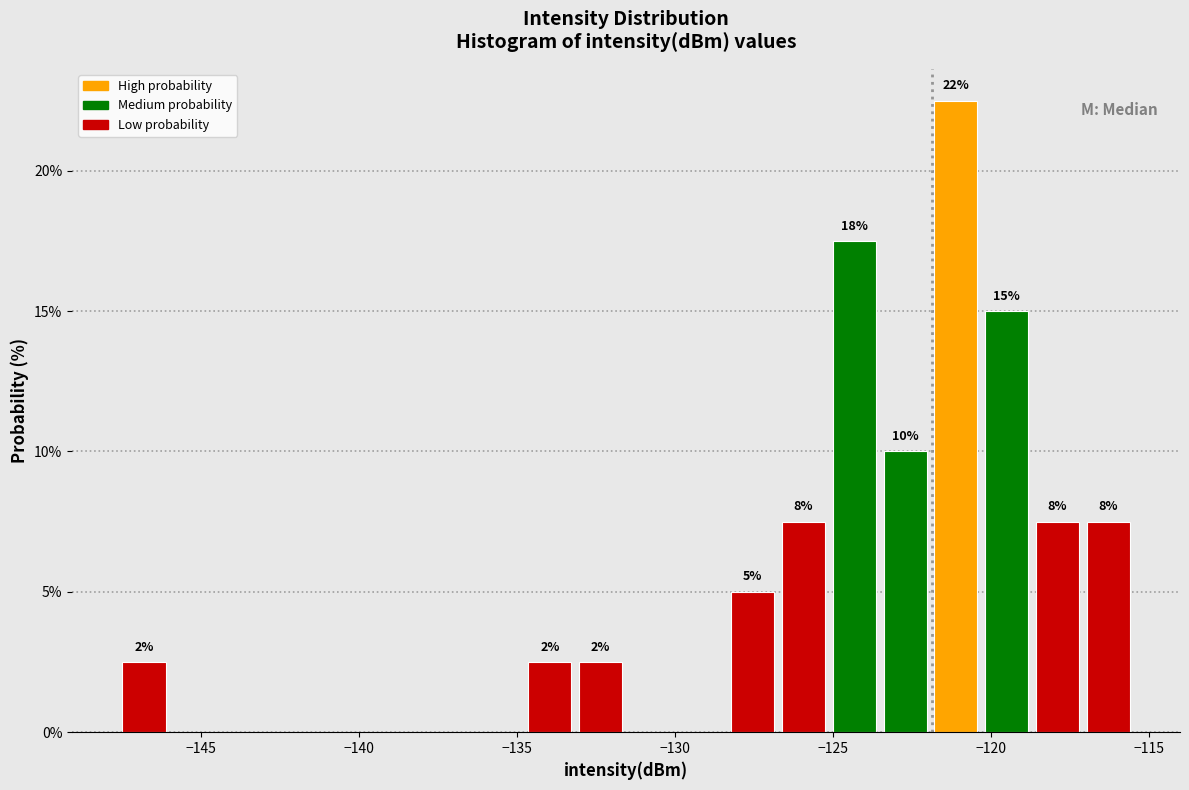

Read against the x-axis, roughly where is the centre of the tallest bar?

-121.0